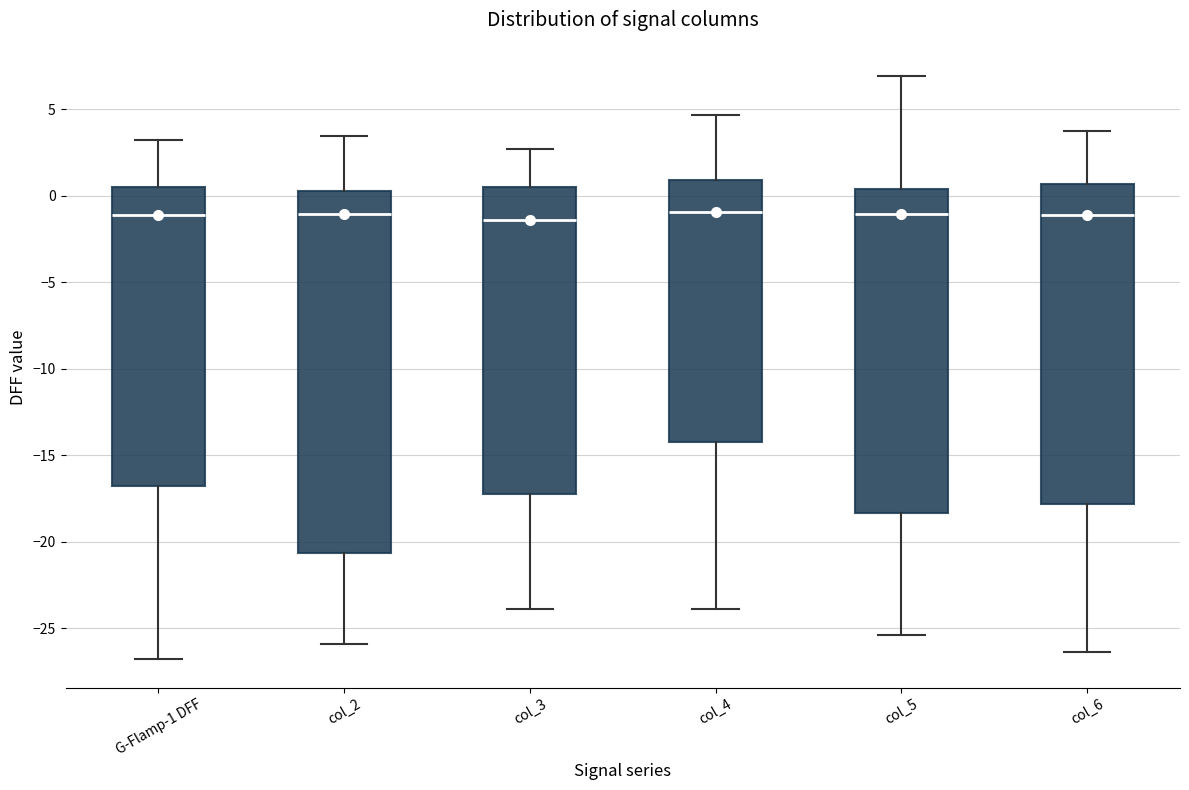

Comparing the boxes themselves (not the whiskers), which one is the tallest?

col_2